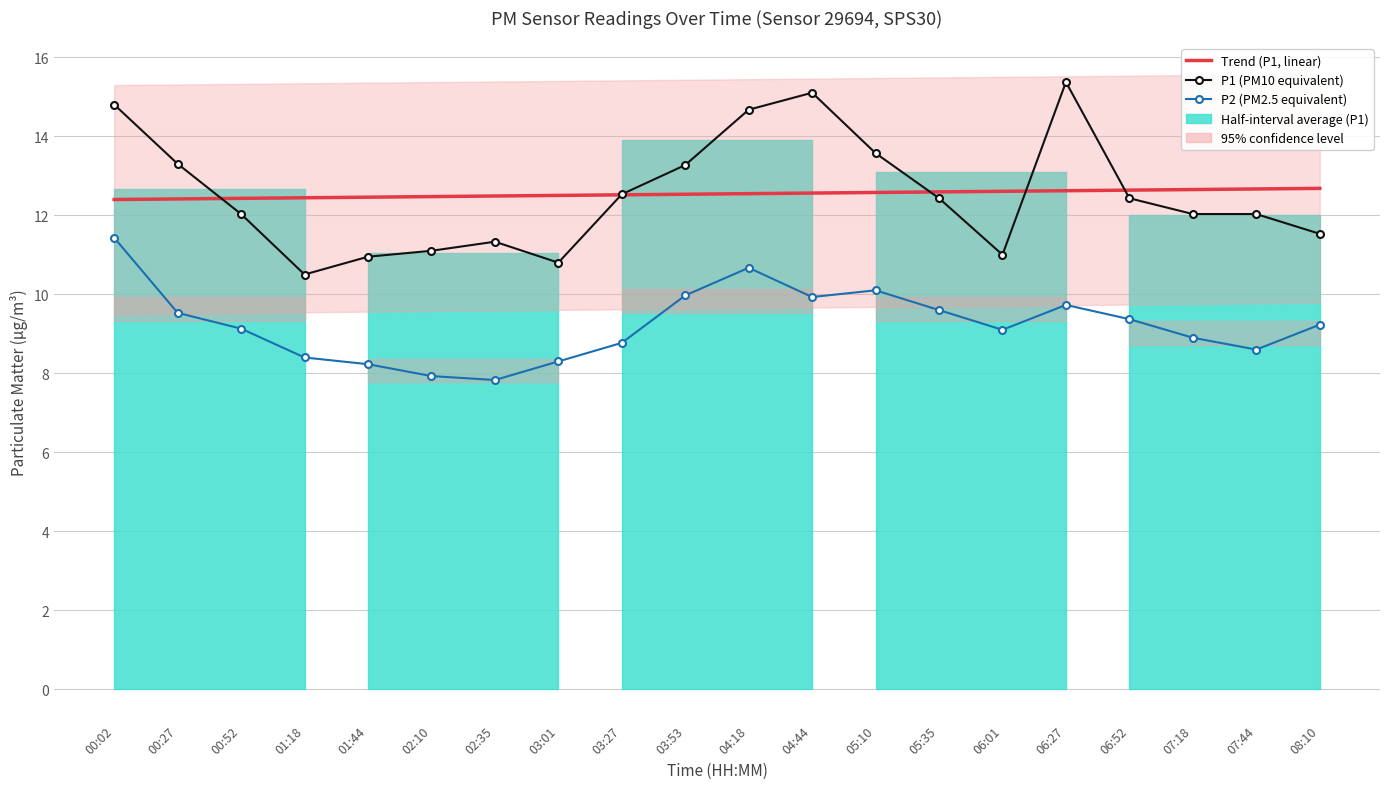

True or false: P1 (PM10 equivalent) has more than 1 points higher than both neighbors.

True